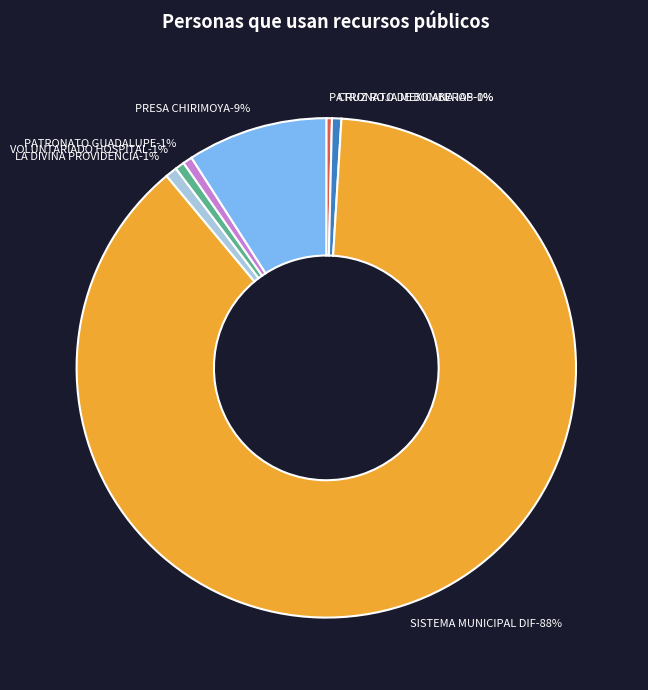

What is the total percentage of PATRONATO GUADALUPE GOMEZ DEL MORAL and VOLUNTARIADO DEL HOSPITAL MEDICO INTEGRAL?

1.2%